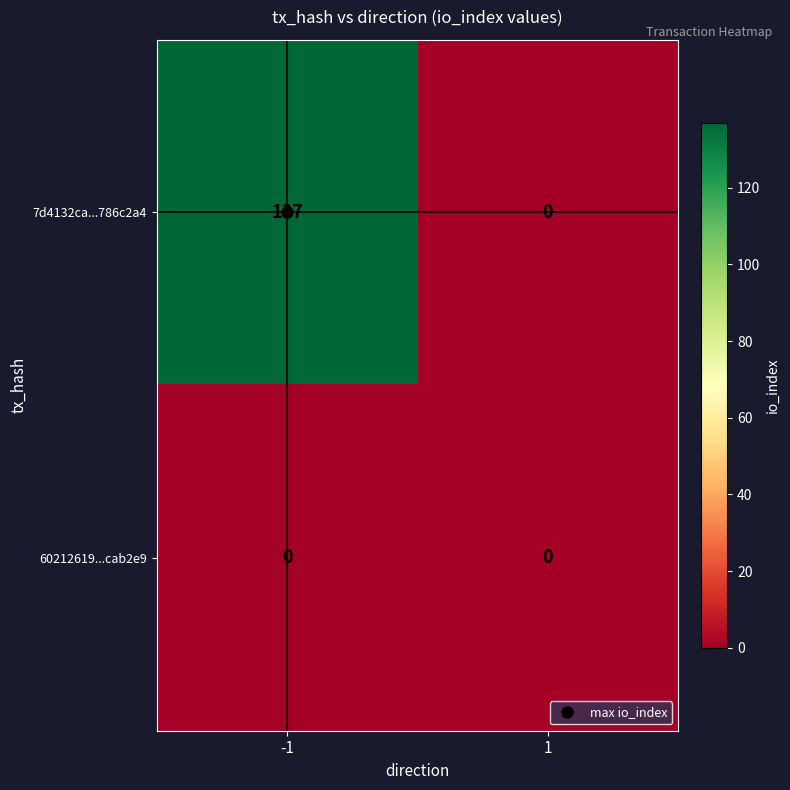

Rank the series by their average value, from highest to lowest.

7d4132ca...786c2a4, 60212619...cab2e9